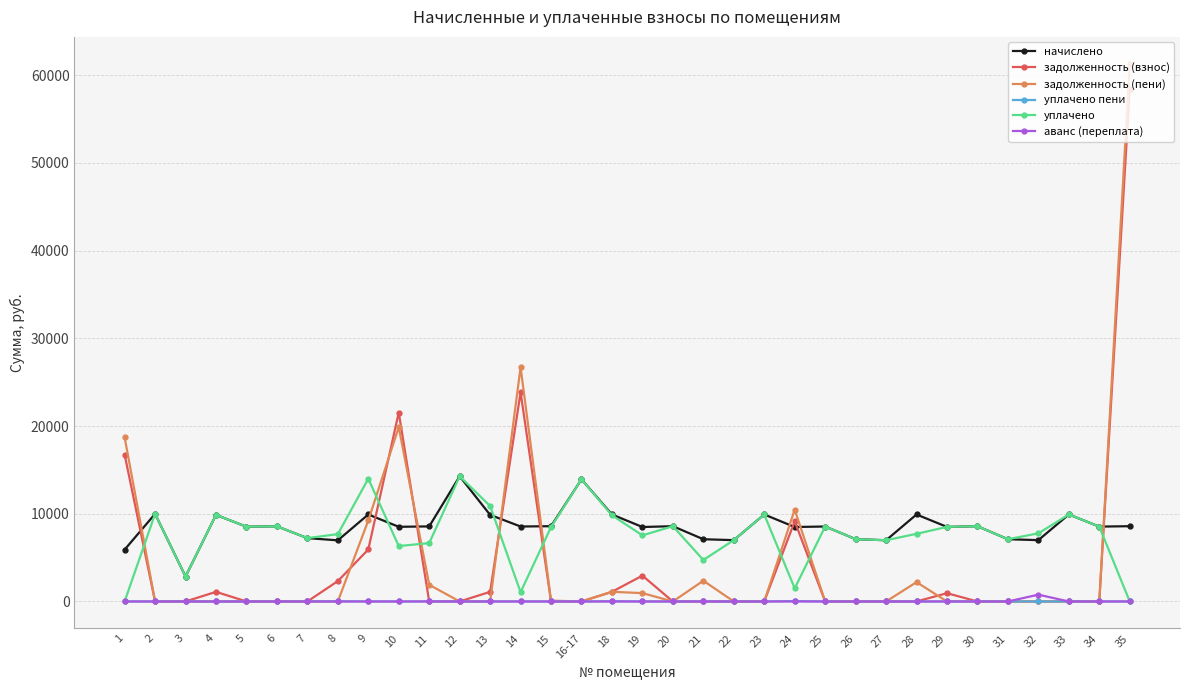

What is the difference between the задолженность (пени) values at 28 and 7?

2204.2